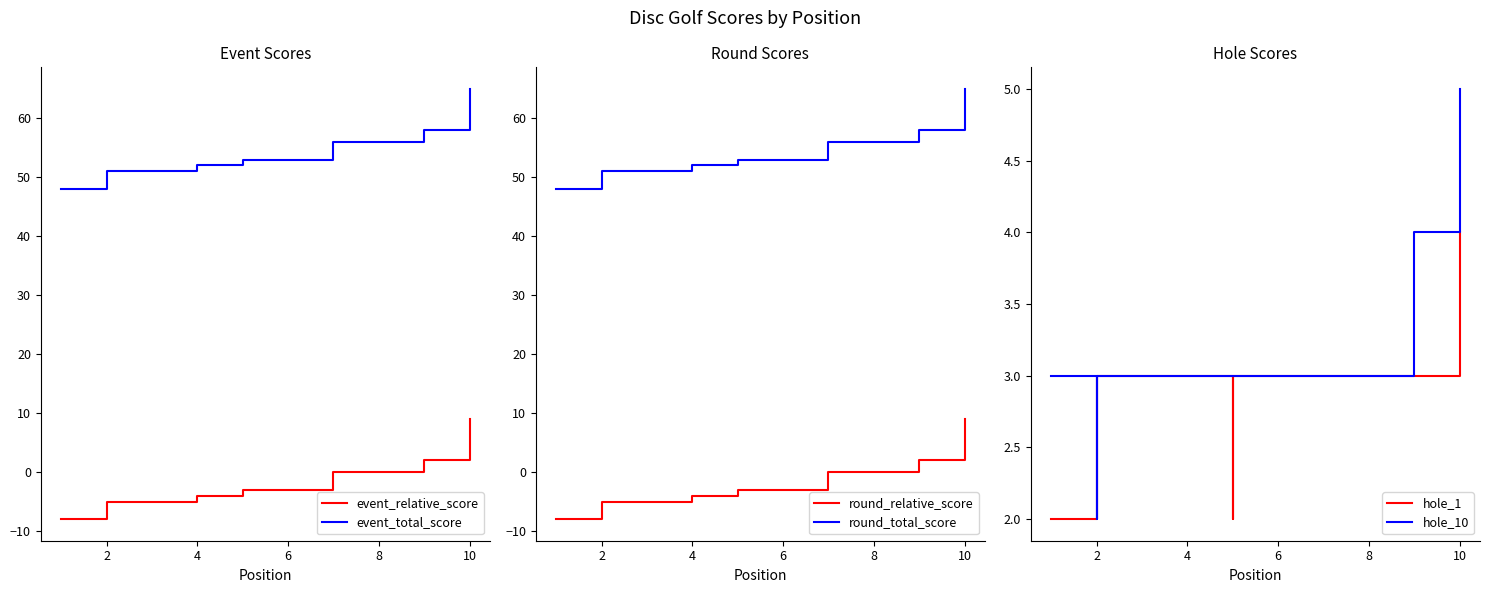

What is the average value of the round_relative_score series?

-2